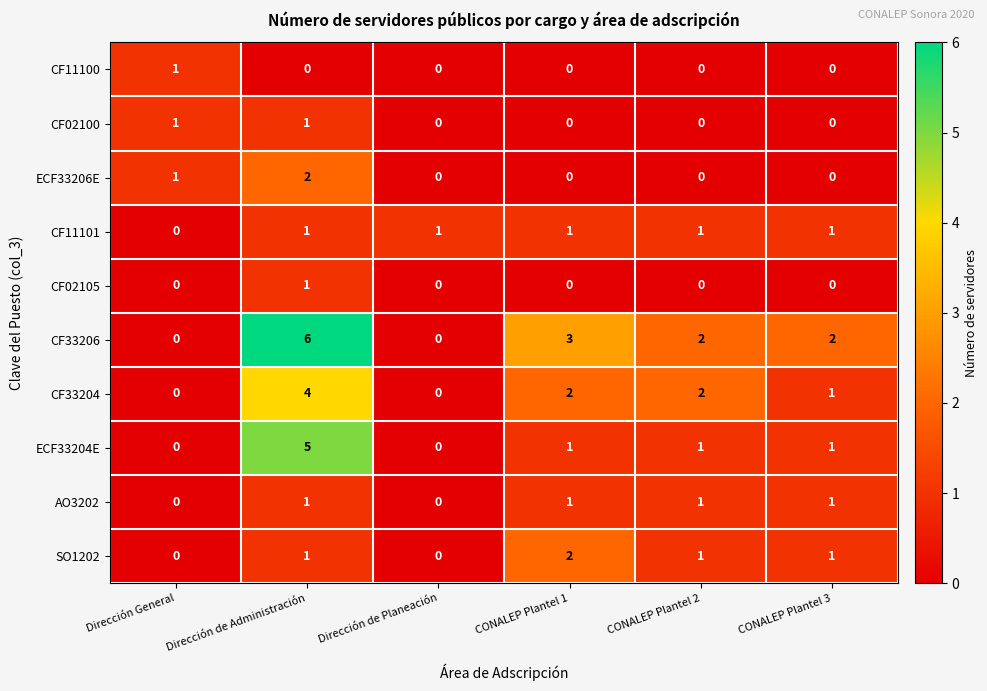

What is the spread (max minus min) of values at Dirección de Administración?

6